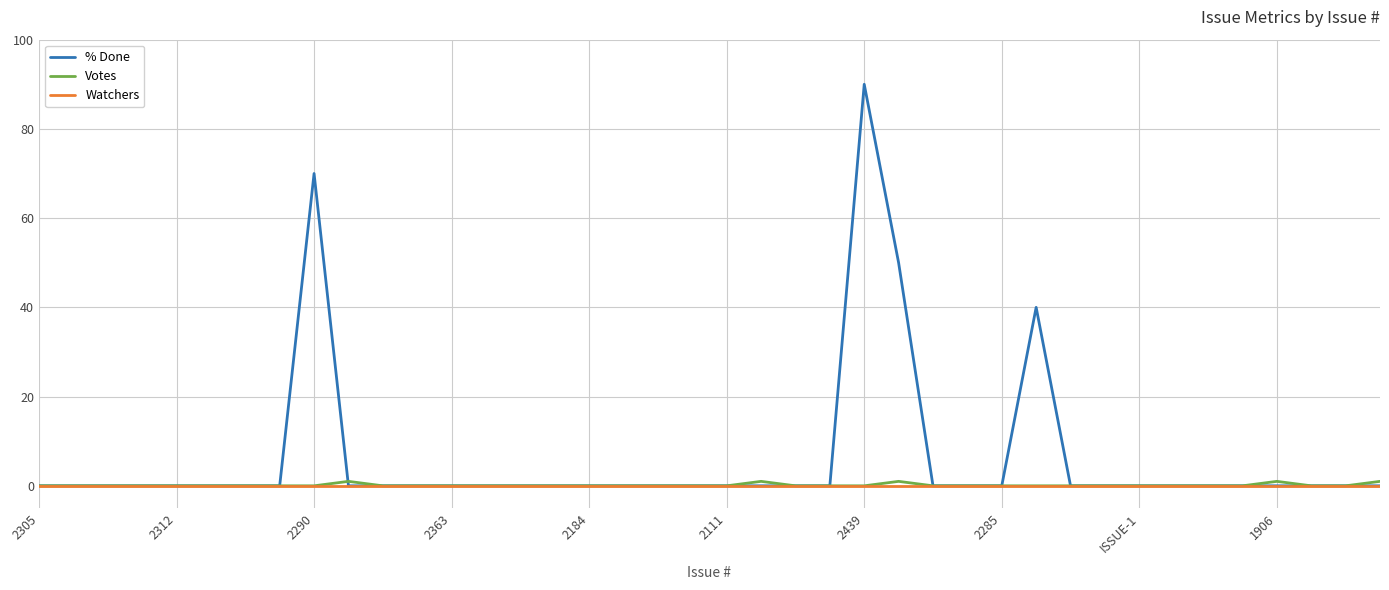

Which series has the largest range (max minus min)?

% Done